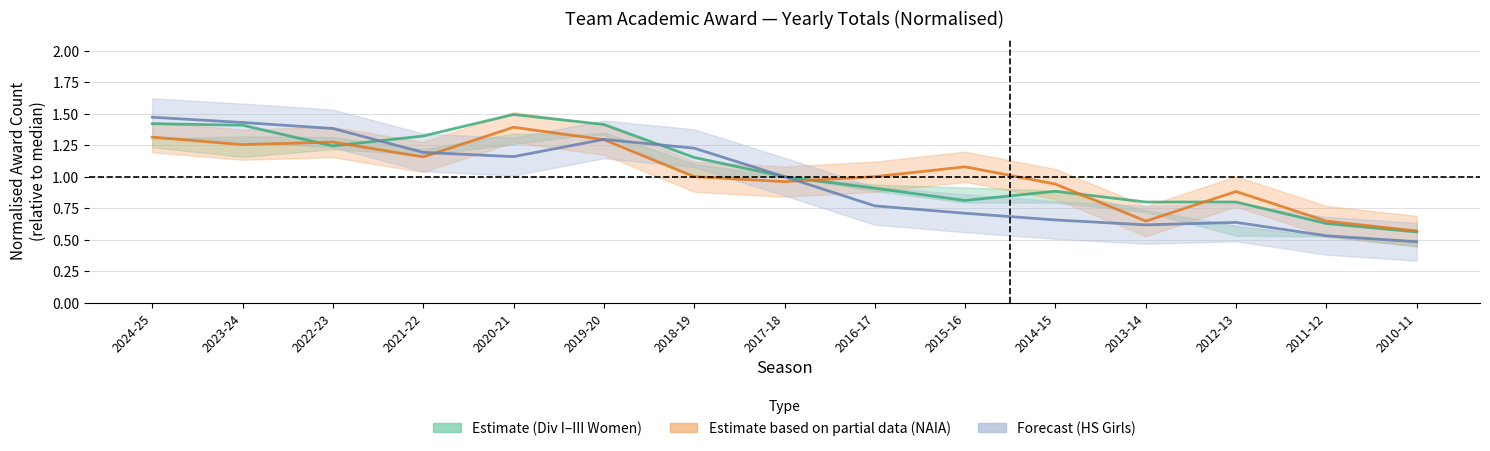

Is it true that NAIA Women equals 1.2 at 2021-22?

True